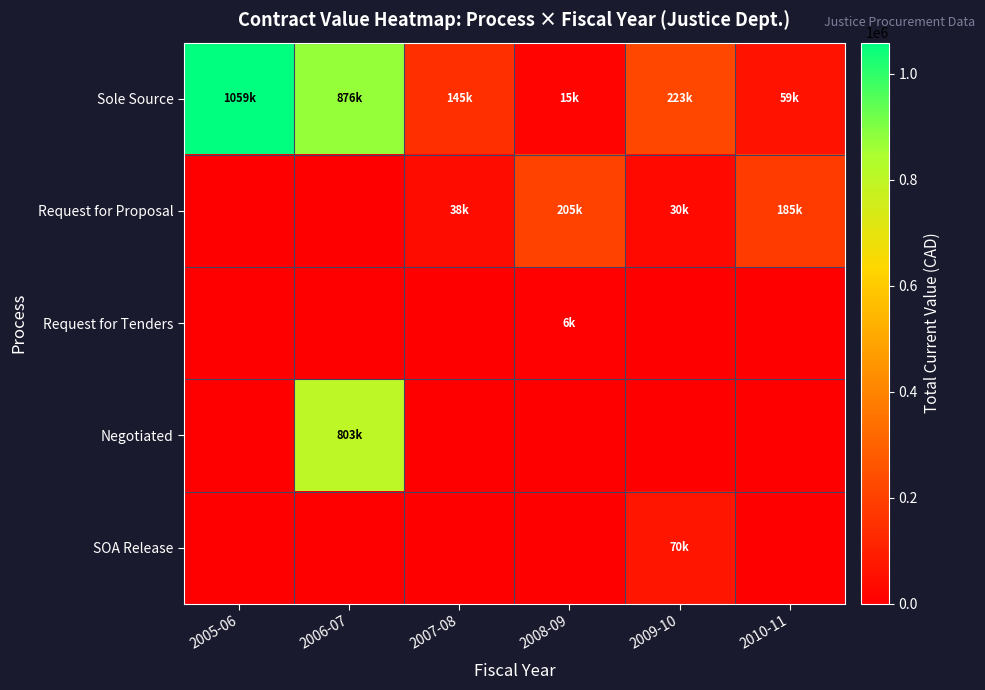

Which series changed the most between 2006-07 and 2008-09?

Sole Source